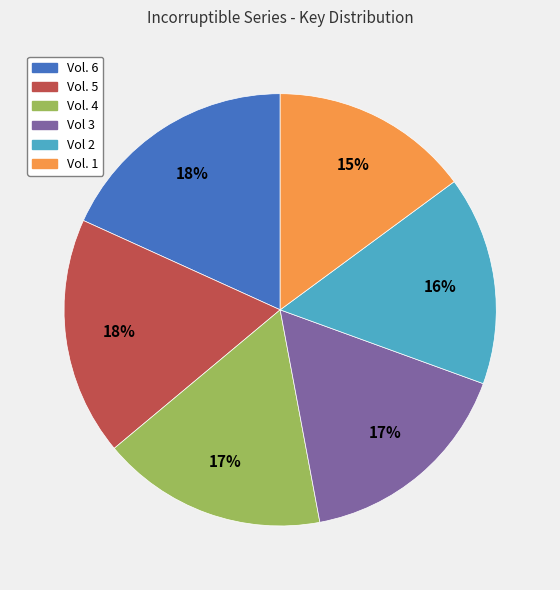

To the nearest percent, what is the difference between the Vol. 4 and Vol. 5 slice percentages?

1%